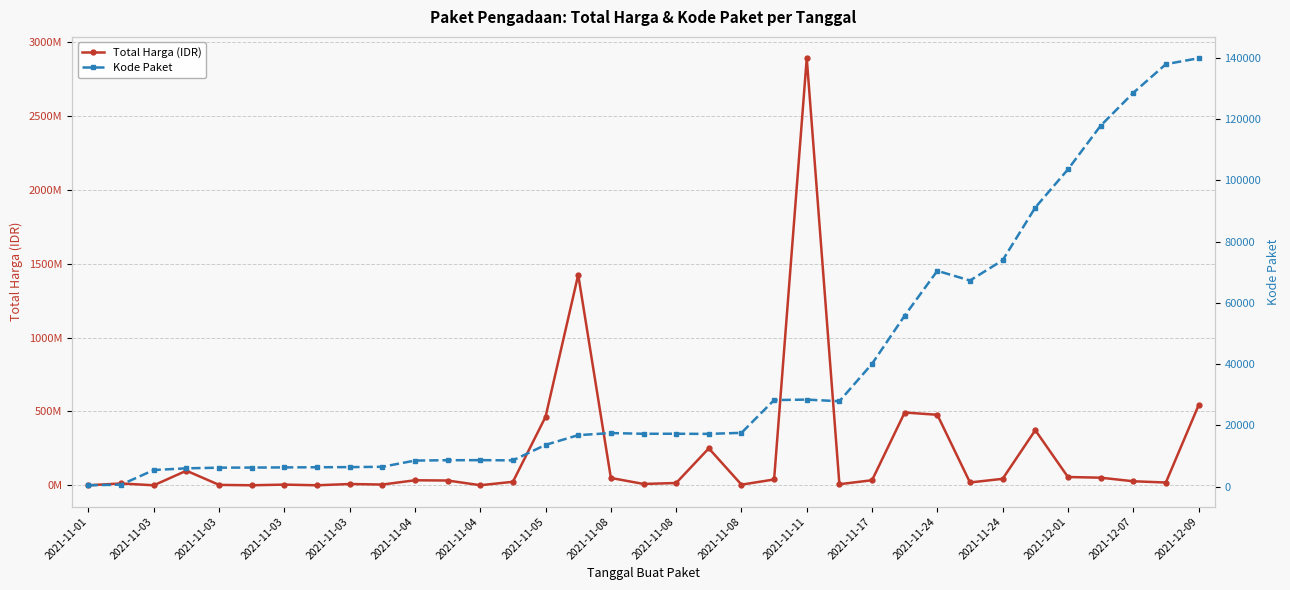

Does the chart have visible grid lines?

Yes